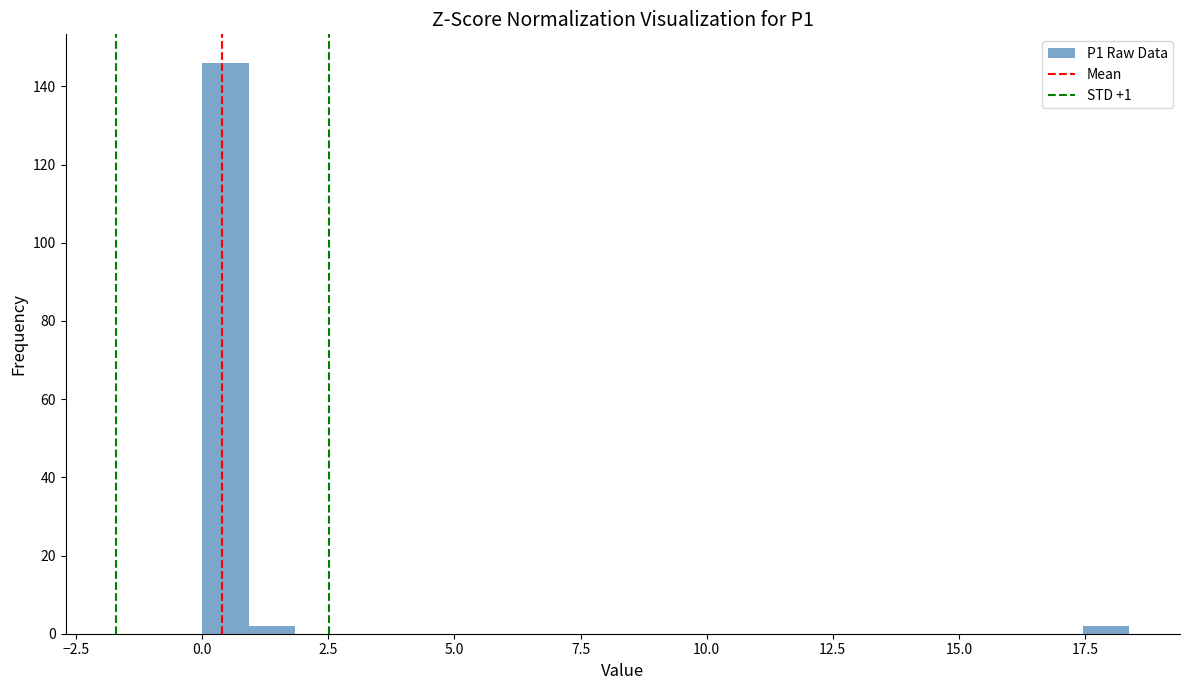

Read against the x-axis, roughly where is the centre of the tallest bar?

0.5